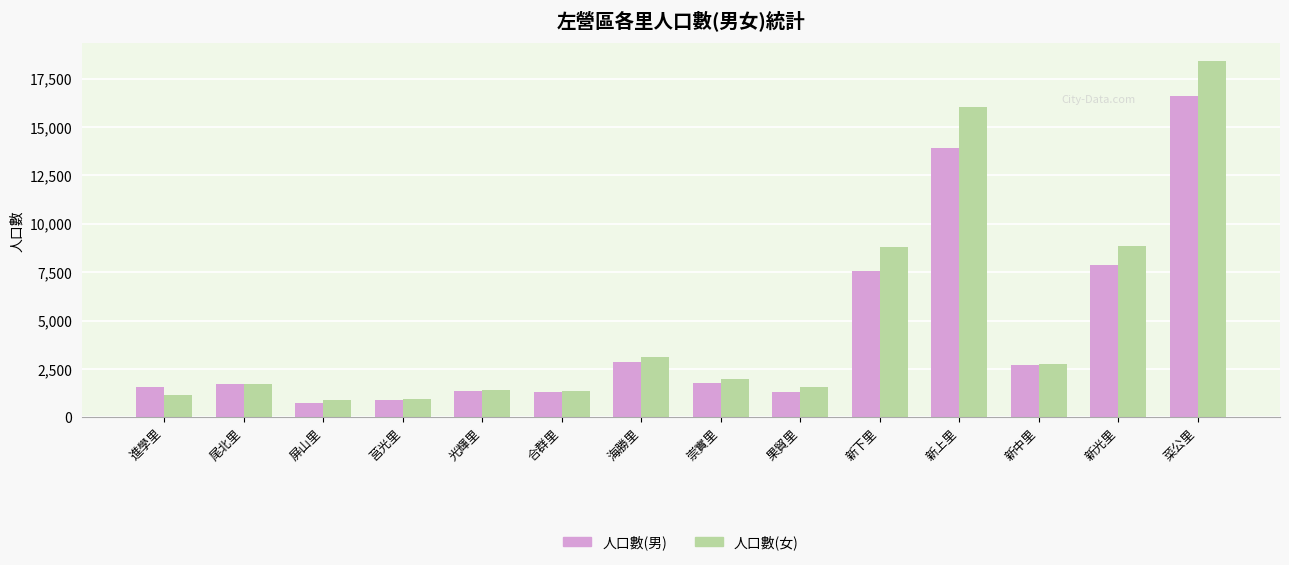

Does the chart contain stacked bars?

No